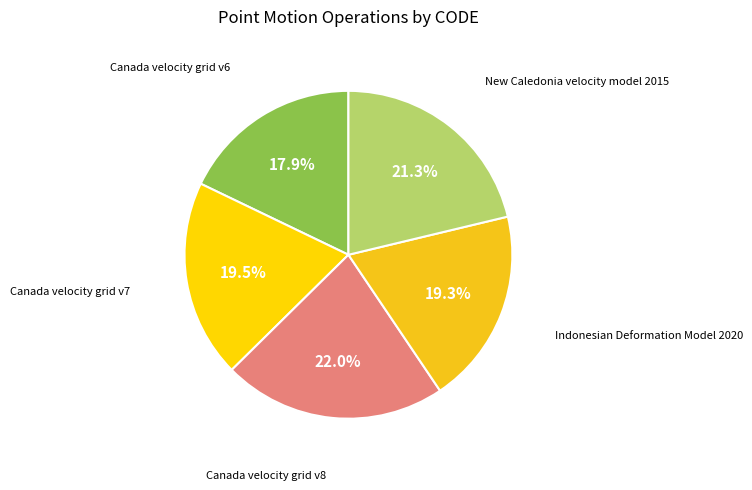

Which slice is the largest?

Canada velocity grid v8